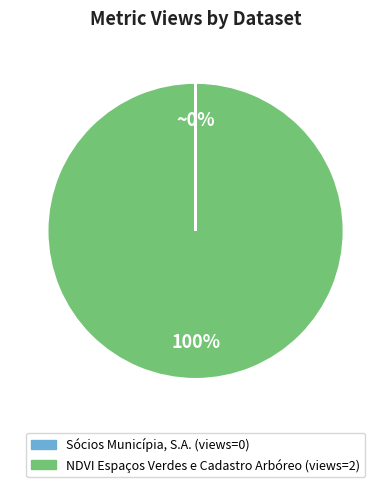

To the nearest percent, what is the difference between the largest and smallest slice percentages?

100%